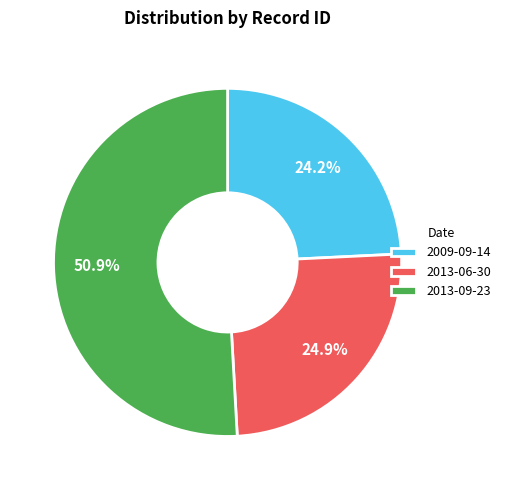

Which category has the biggest portion of the pie?

2013-09-23